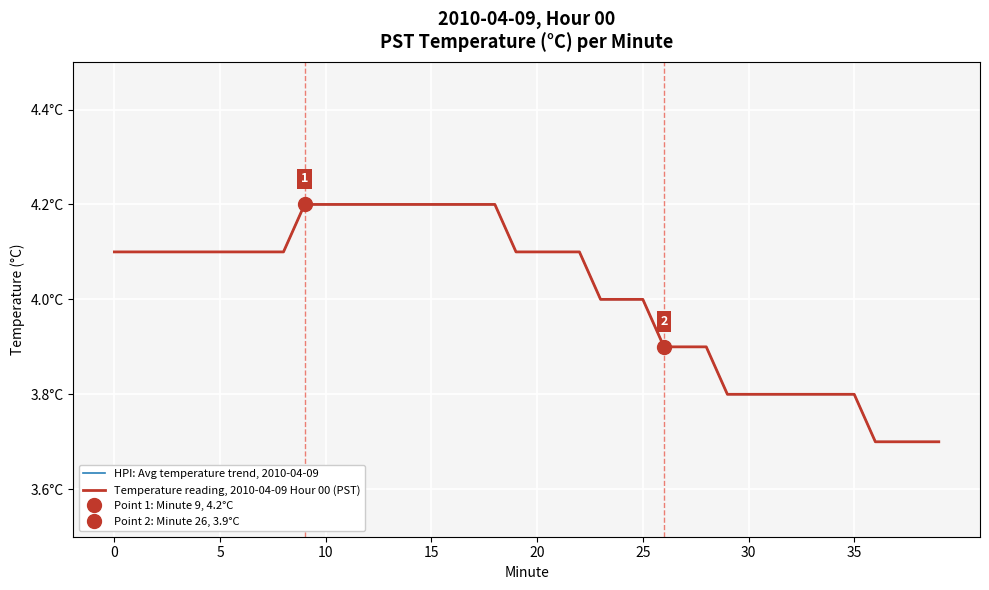

True or false: Temperature reading, 2010-04-09 Hour 00 (PST) and HPI: Avg temperature trend, 2010-04-09 cross at least once.

False